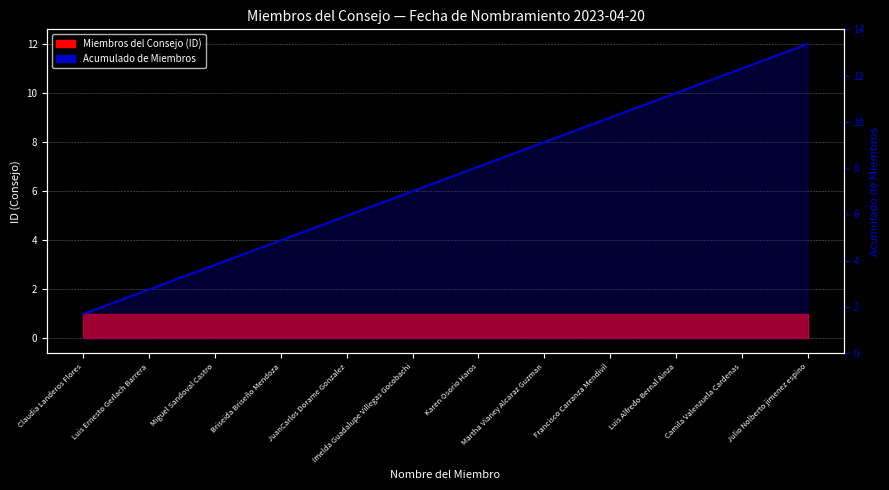

List the labels in order of value, largest first.

Julio Nolberto jimenez espino, Camila Valenzuela Cardenas, Luis Alfredo Bernal Ainza, Francisco Carranza Mendivil, Martha Vianey Alcaraz Guzman, Karen Osorio Haros, Imelda Guadalupe Villegas Gocobachi, JuanCarlos Dorame Gonzalez, Briseida Briseño Mendoza, Miguel Sandoval Castro, Luis Ernesto Gerlach Barrera, Claudia Landeros Flores